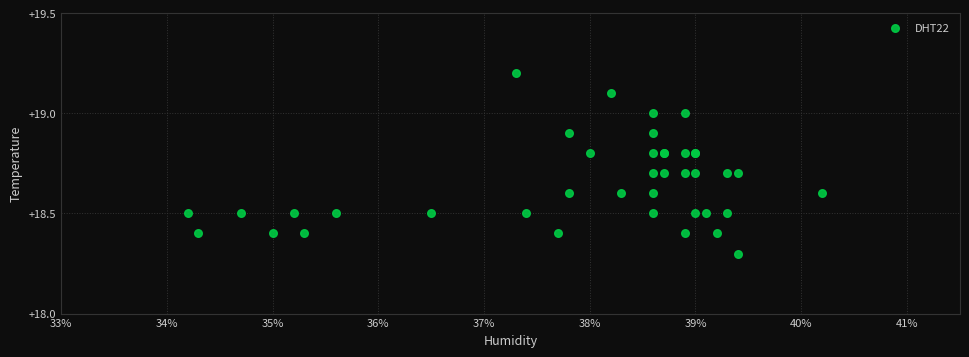

What Y value in the scatter plot is closest to 18?

18.3